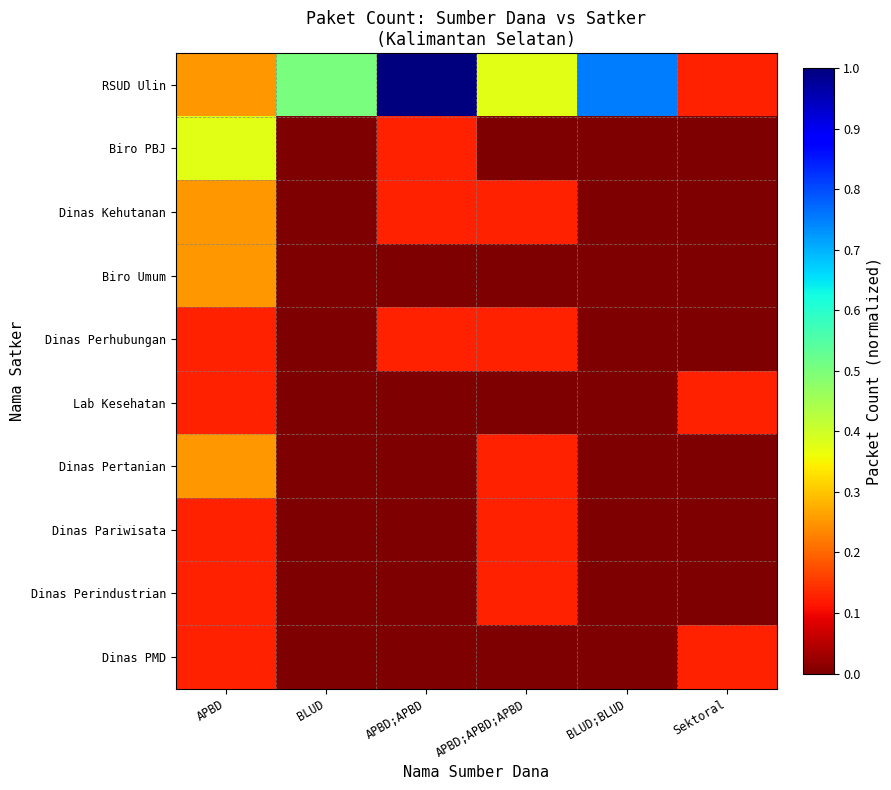

Reading right to left, transcribe all the data shown in this chart.

RSUD Ulin: Sektoral=0.1	BLUD;BLUD=0.8	APBD;APBD;APBD=0.4	APBD;APBD=1.0	BLUD=0.5	APBD=0.2
Biro PBJ: Sektoral=0.0	BLUD;BLUD=0.0	APBD;APBD;APBD=0.0	APBD;APBD=0.1	BLUD=0.0	APBD=0.4
Dinas Kehutanan: Sektoral=0.0	BLUD;BLUD=0.0	APBD;APBD;APBD=0.1	APBD;APBD=0.1	BLUD=0.0	APBD=0.2
Biro Umum: Sektoral=0.0	BLUD;BLUD=0.0	APBD;APBD;APBD=0.0	APBD;APBD=0.0	BLUD=0.0	APBD=0.2
Dinas Perhubungan: Sektoral=0.0	BLUD;BLUD=0.0	APBD;APBD;APBD=0.1	APBD;APBD=0.1	BLUD=0.0	APBD=0.1
Lab Kesehatan: Sektoral=0.1	BLUD;BLUD=0.0	APBD;APBD;APBD=0.0	APBD;APBD=0.0	BLUD=0.0	APBD=0.1
Dinas Pertanian: Sektoral=0.0	BLUD;BLUD=0.0	APBD;APBD;APBD=0.1	APBD;APBD=0.0	BLUD=0.0	APBD=0.2
Dinas Pariwisata: Sektoral=0.0	BLUD;BLUD=0.0	APBD;APBD;APBD=0.1	APBD;APBD=0.0	BLUD=0.0	APBD=0.1
Dinas Perindustrian: Sektoral=0.0	BLUD;BLUD=0.0	APBD;APBD;APBD=0.1	APBD;APBD=0.0	BLUD=0.0	APBD=0.1
Dinas PMD: Sektoral=0.1	BLUD;BLUD=0.0	APBD;APBD;APBD=0.0	APBD;APBD=0.0	BLUD=0.0	APBD=0.1